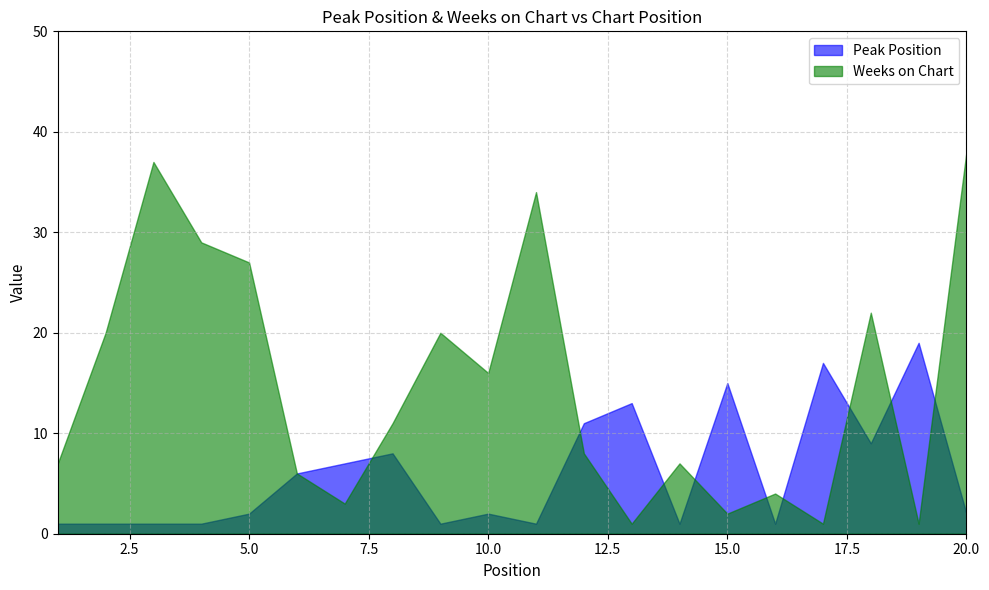

At which category does Peak Position reach its first local peak?

8